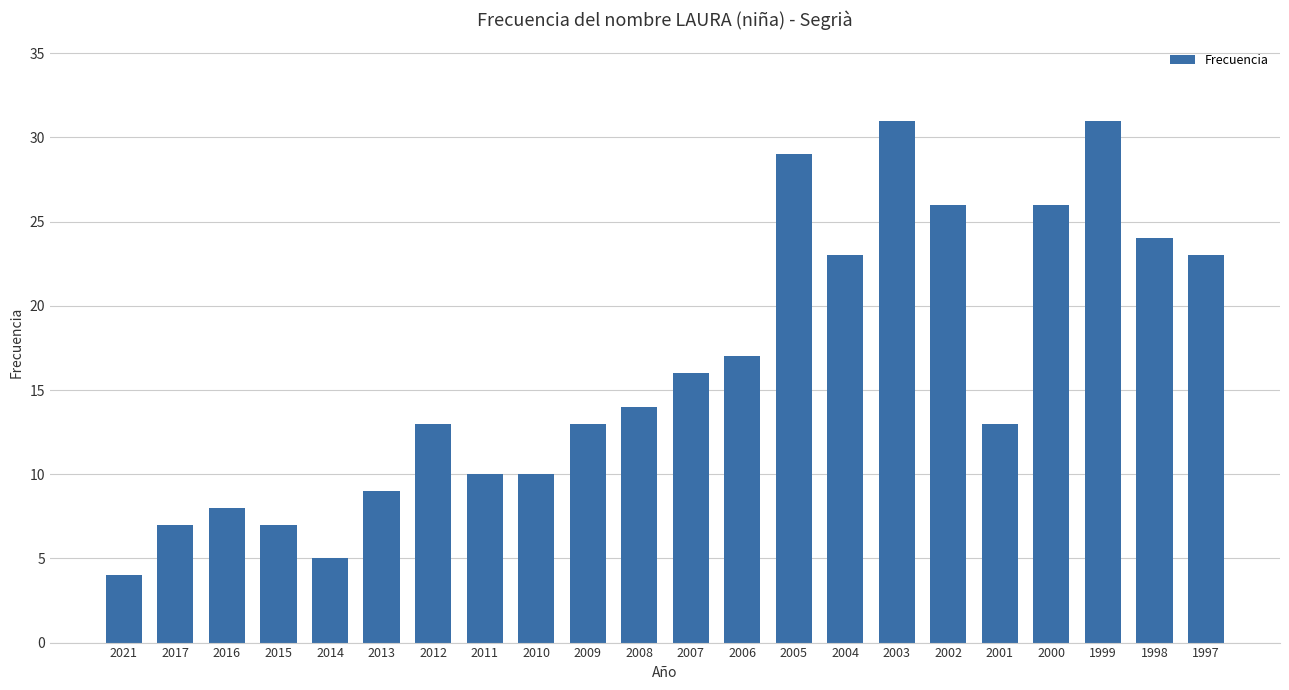

What is the difference between the maximum and second lowest values?

26